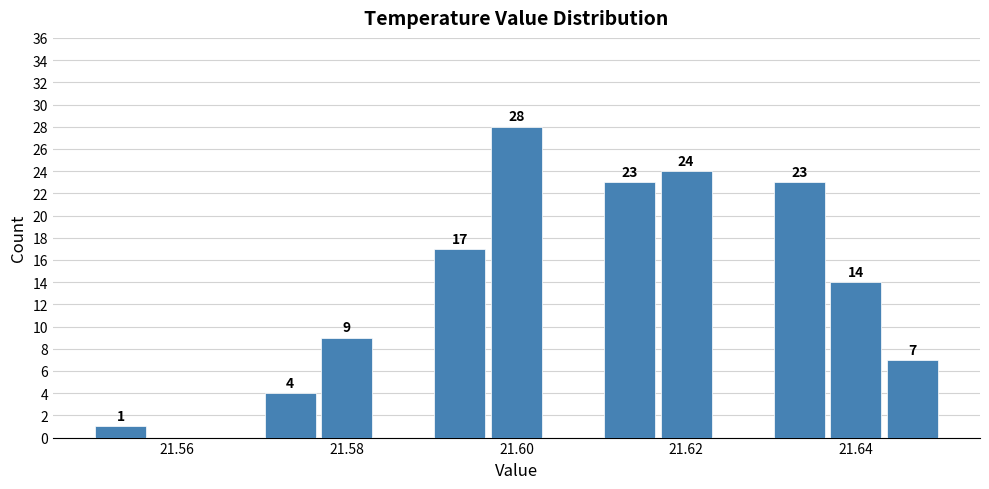

Around what value on the x-axis is the tallest bar? Give the approximate position of its centre, as read against the axis.

21.600